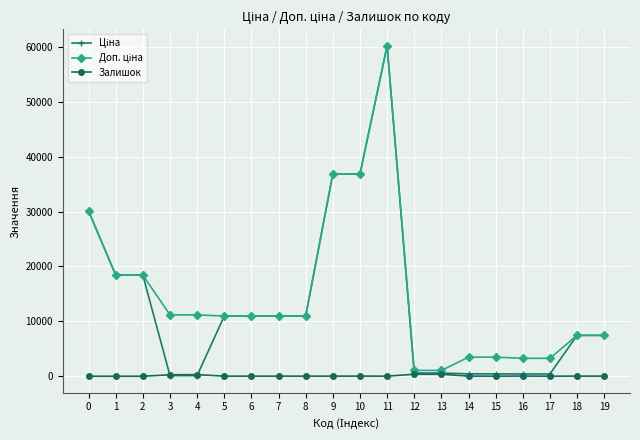

Count the number of data series in this chart.

3